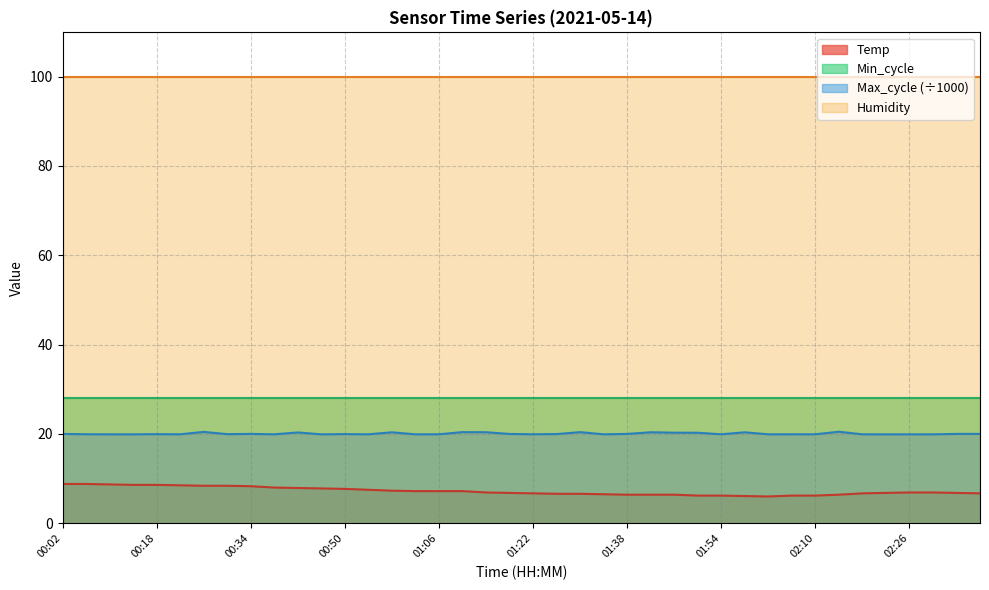

How many lines are shown in the chart?

4